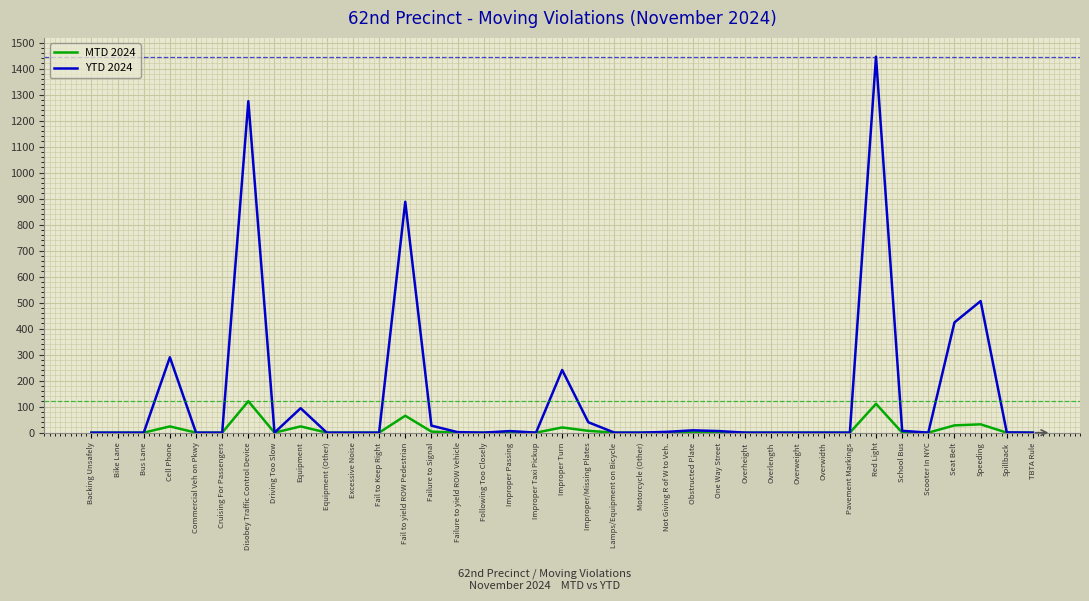

At how many categories does at least one series exceed 1112?

2